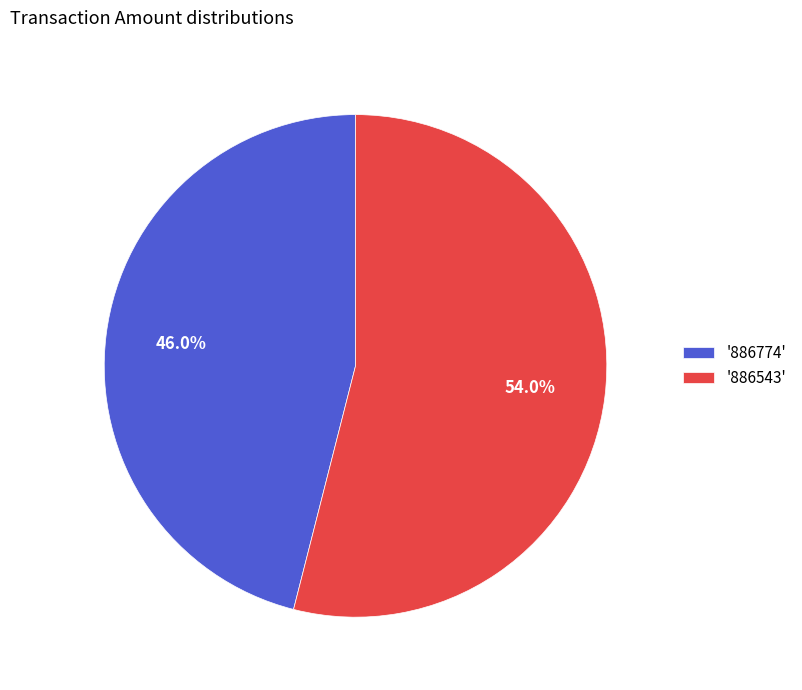

Which has a higher value, '886774' or '886543'?

'886543'